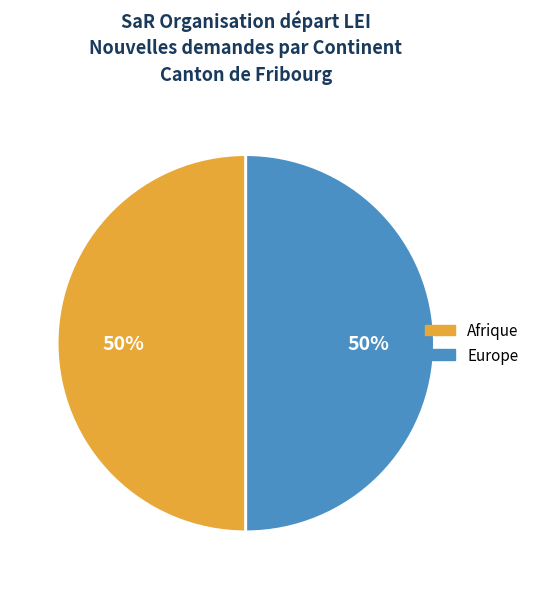

To the nearest percent, what is the difference between the largest and smallest slice percentages?

0%